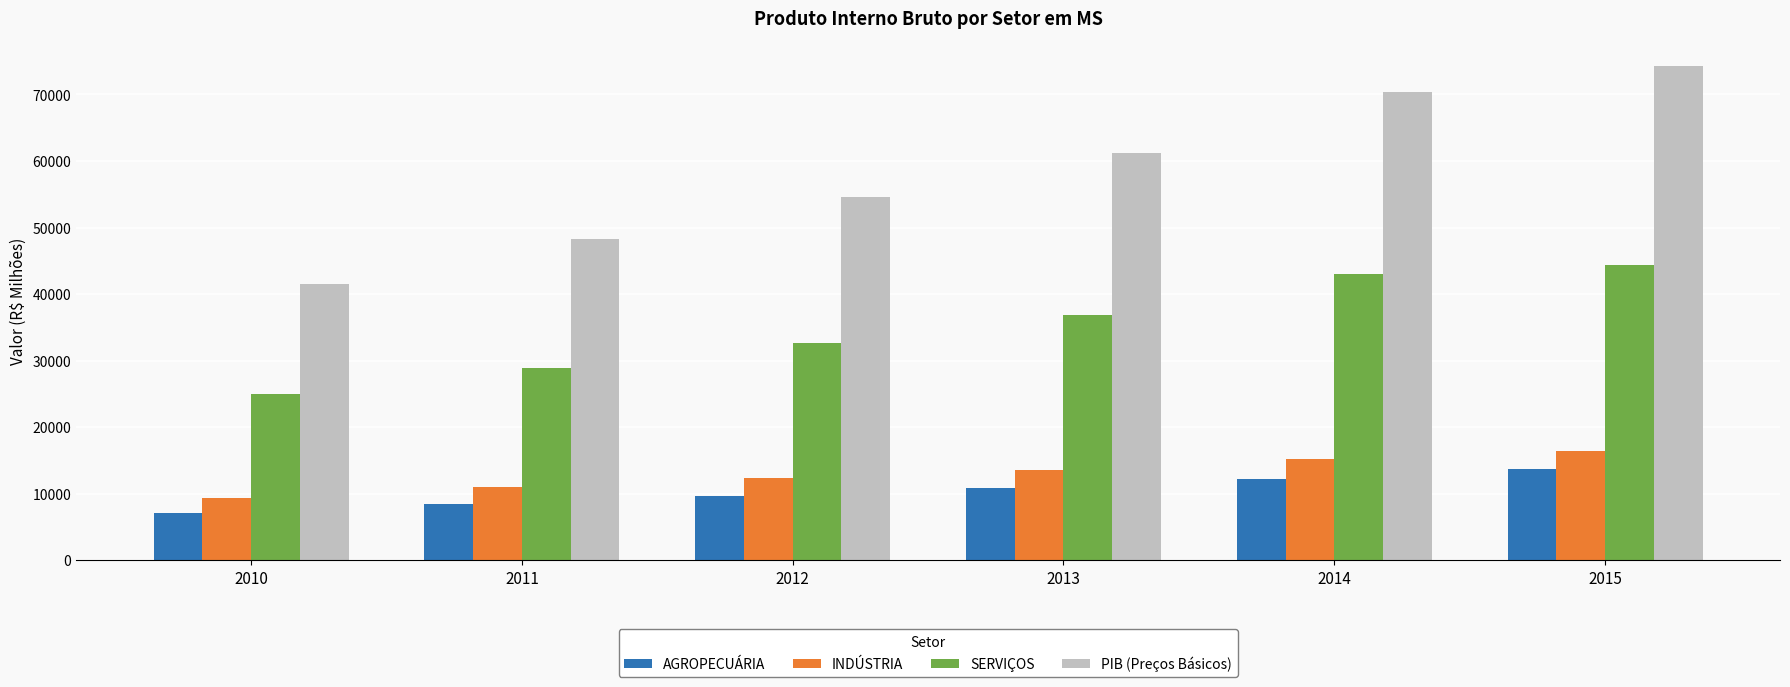

What is the average value of the SERVIÇOS series?

35109.3